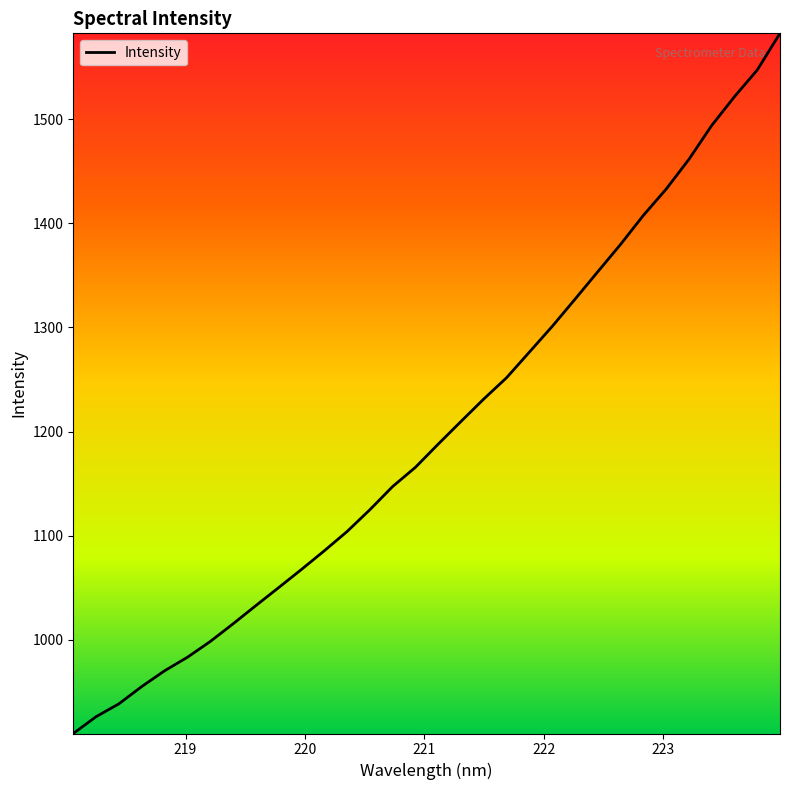

What is the minimum value shown in the chart?

910.0